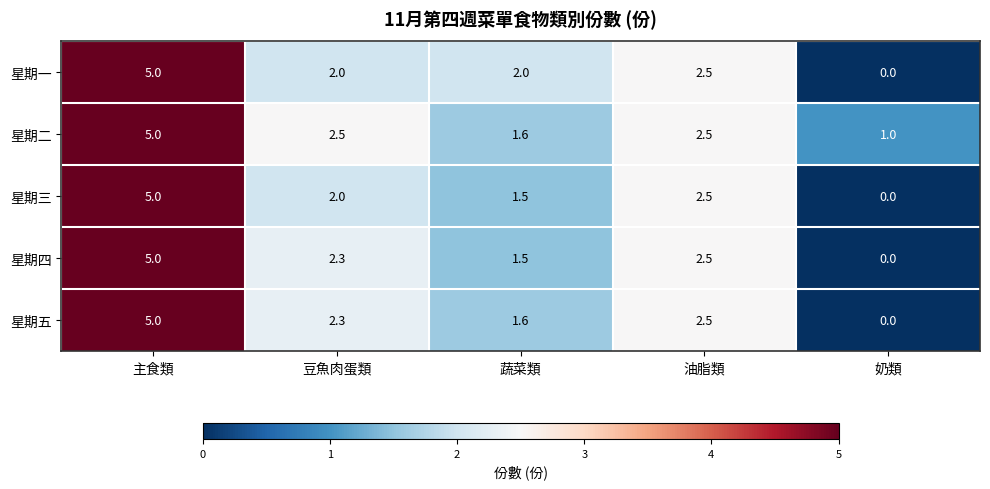

What is the sum of the 星期三 values at 蔬菜類 and 豆魚肉蛋類?

3.5